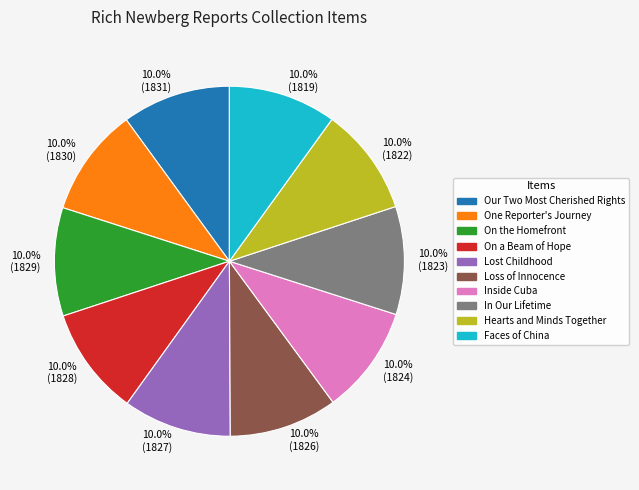

Combined, what portion of the pie is 10.0% (1831) and 10.0% (1826)?

20.0%